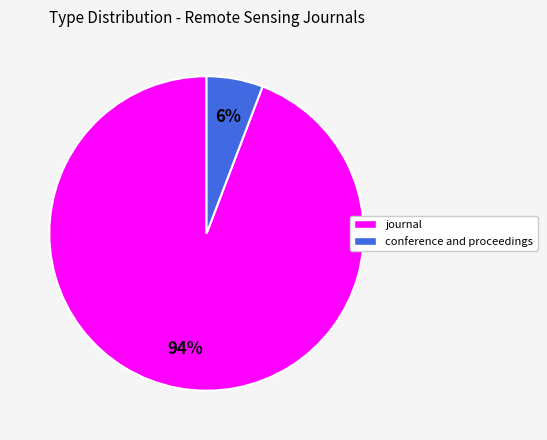

What percentage is the journal slice, to the nearest percent?

94%